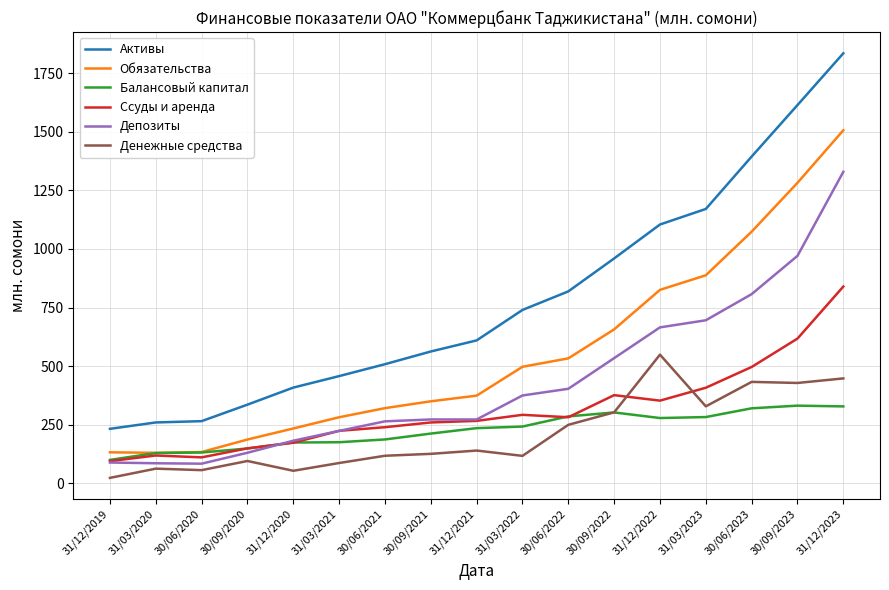

What is the sum of all Денежные средства values?

3620.4